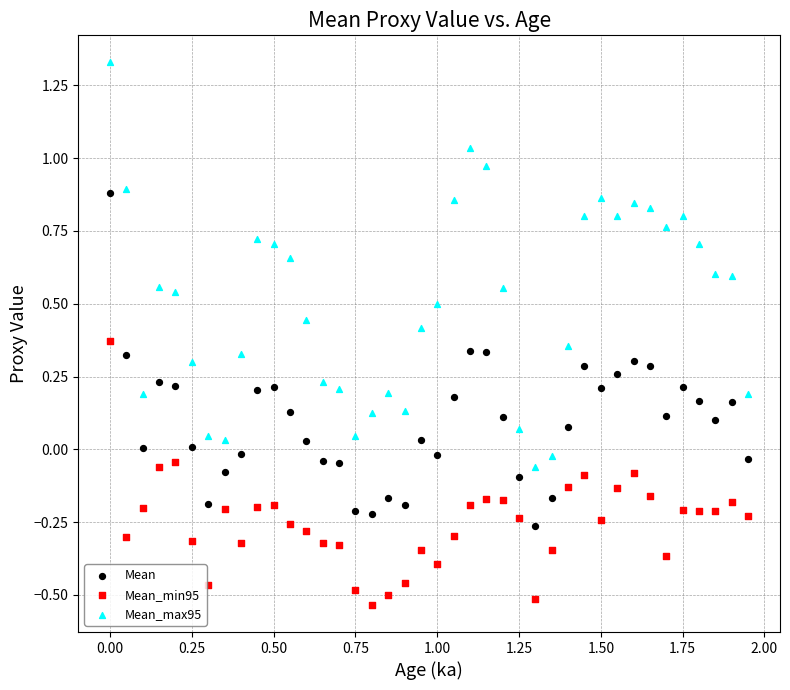

Which series contains the lowest Y value?

Mean_min95